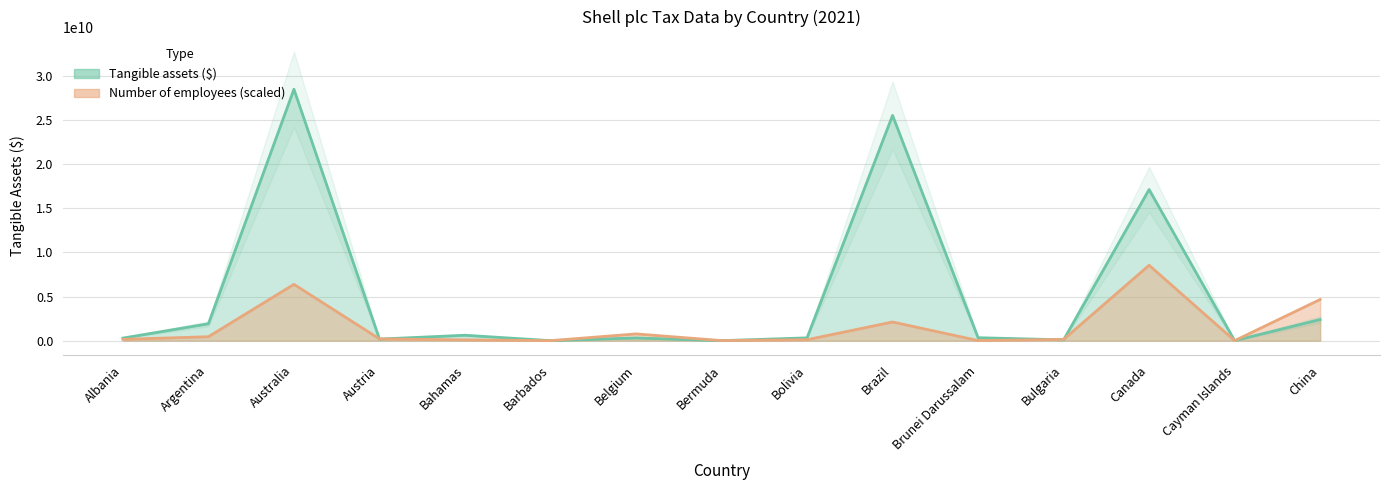

Between Australia and Belgium, which series saw the biggest shift?

Tangible assets ($)